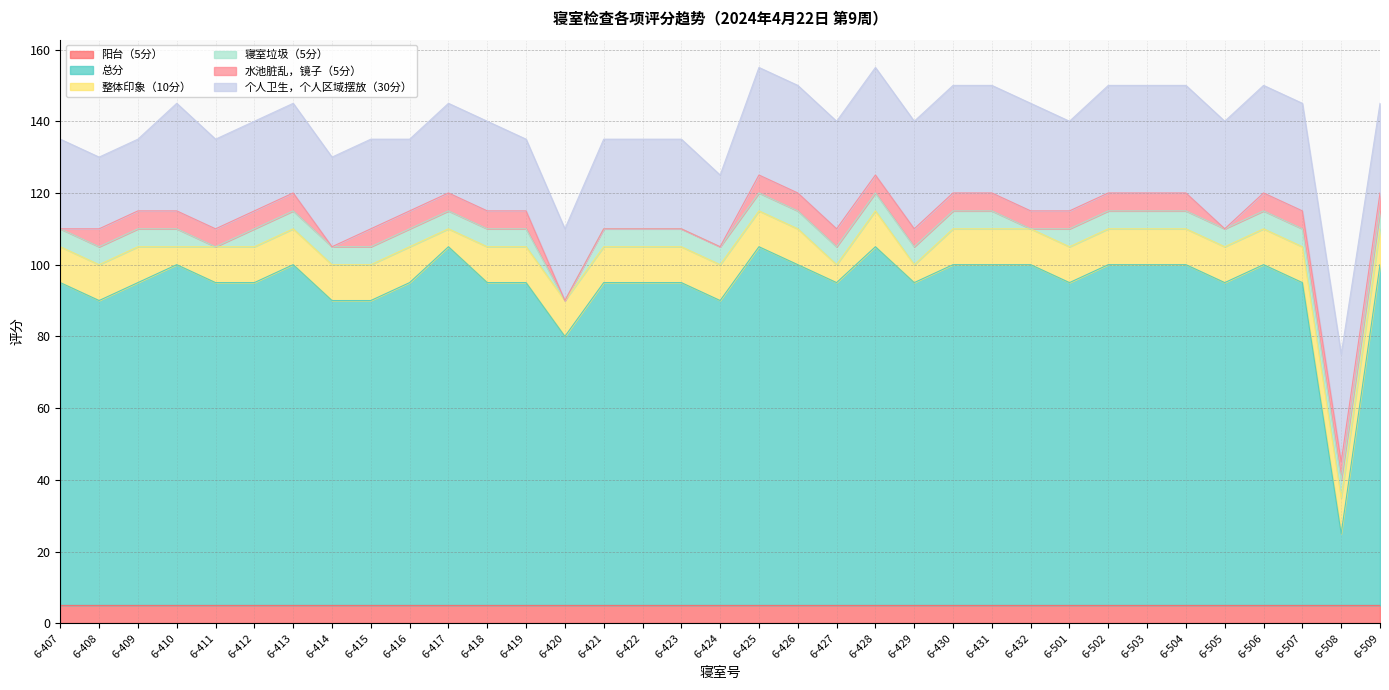

What are all the series names shown in the legend?

阳台（5分）, 总分, 整体印象（10分）, 寝室垃圾（5分）, 水池脏乱，镜子（5分）, 个人卫生，个人区域摆放（30分）